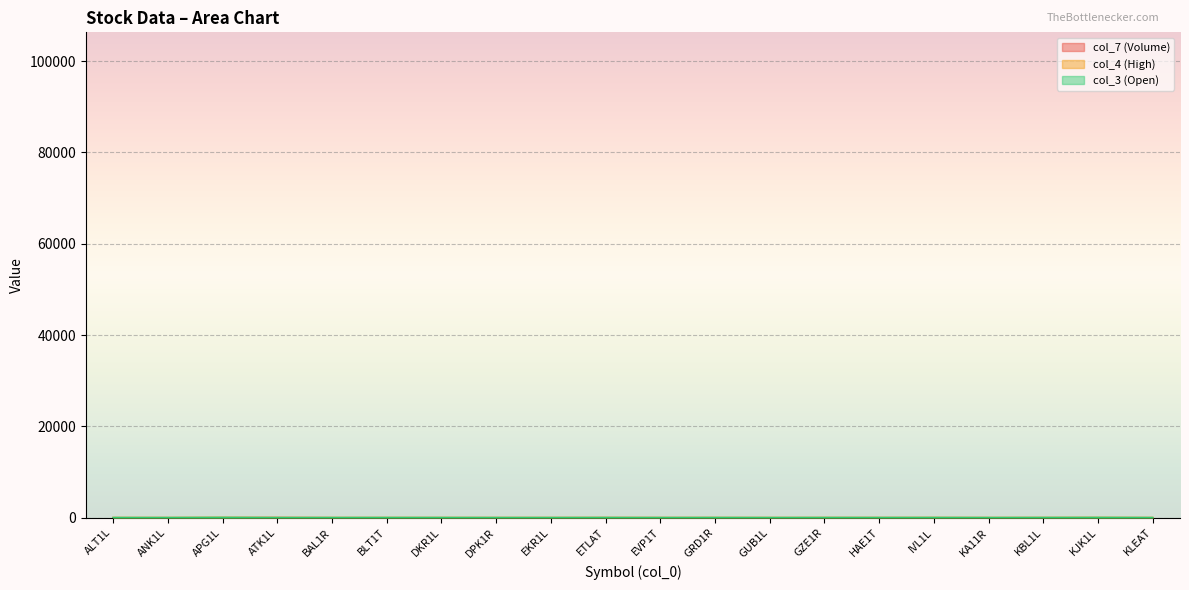

True or false: col_7 (Volume) has a value of 2.5 at DPK1R.

True